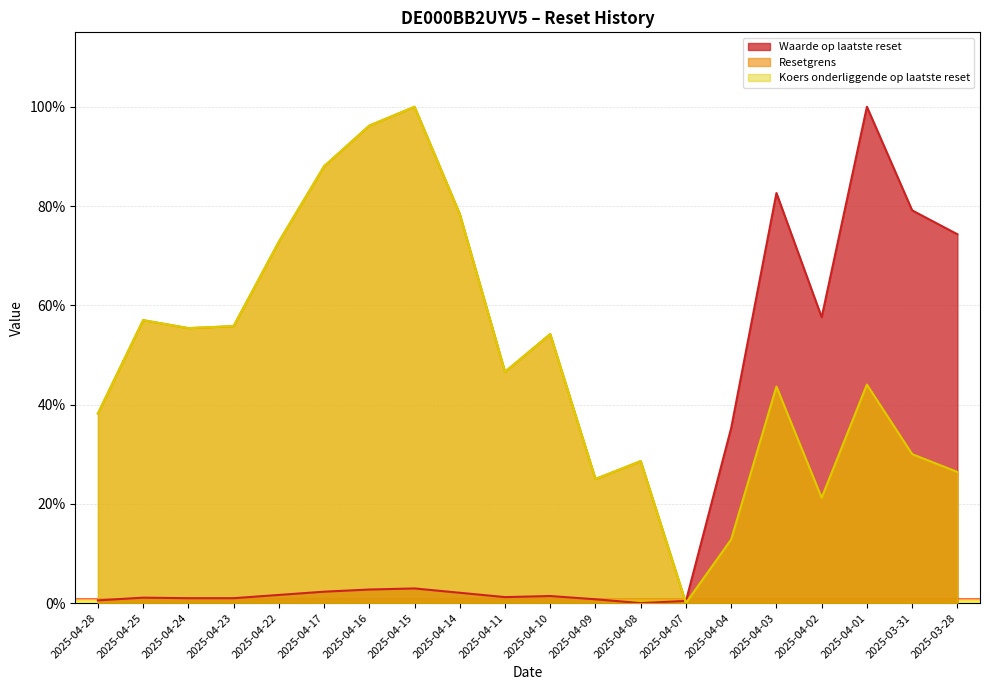

Rank the series by their maximum value, from highest to lowest.

Waarde op laatste reset, Resetgrens, Koers onderliggende op laatste reset